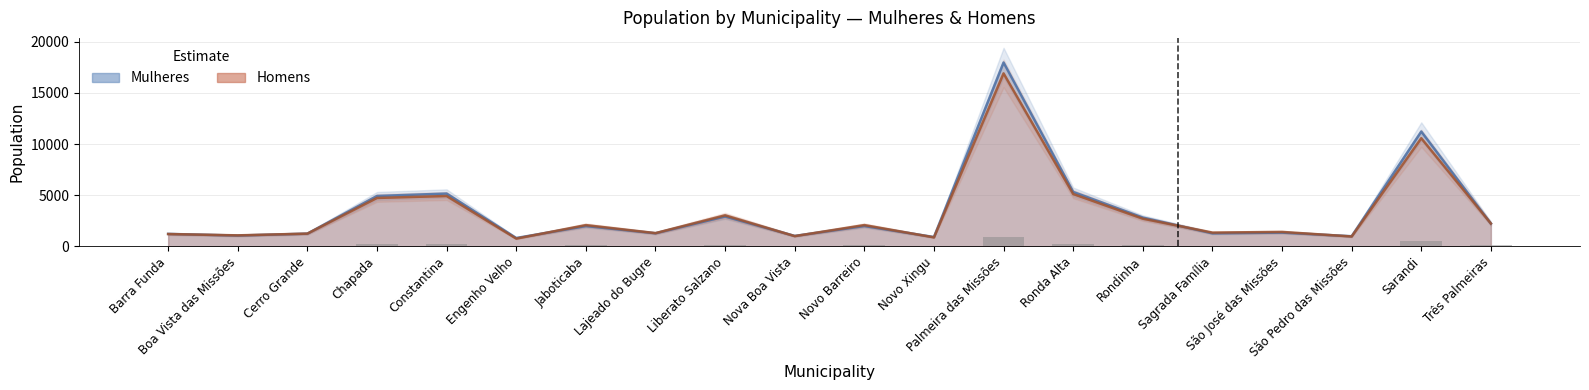

Between Engenho Velho and Sarandi, which is larger?

Sarandi